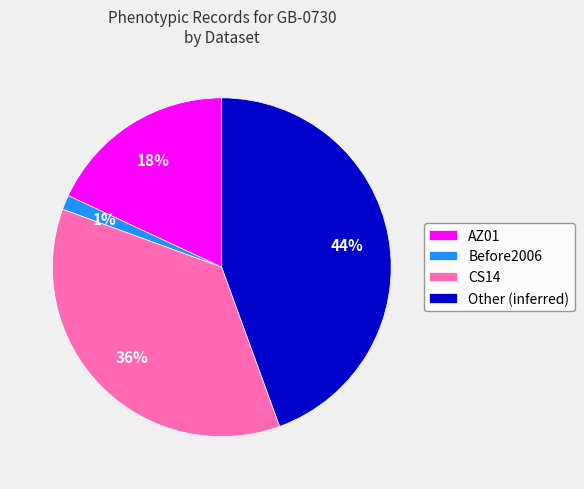

Does AZ01 account for over 50% of the chart?

No